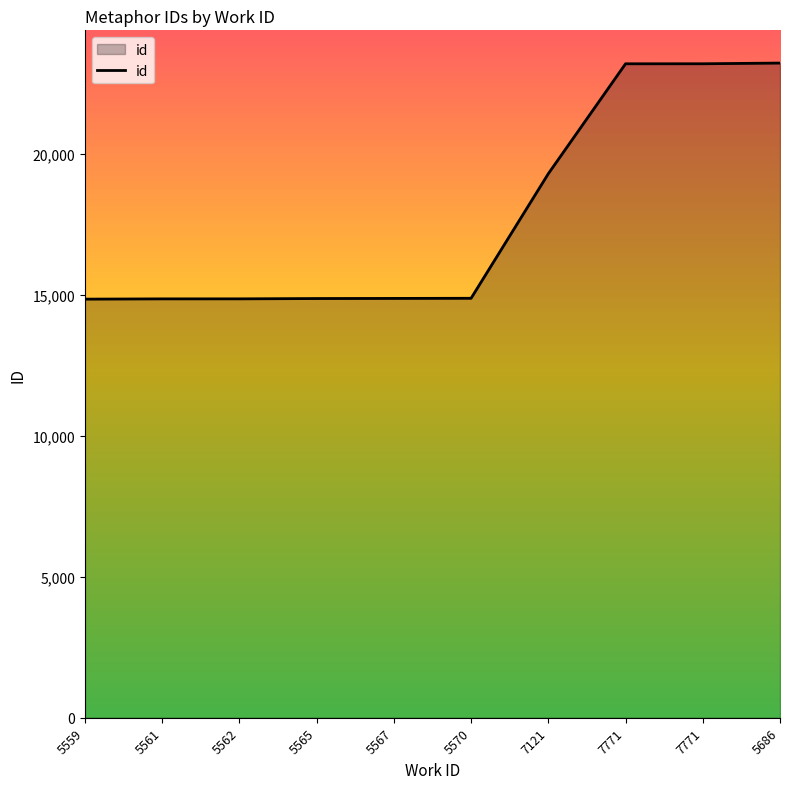

Does the chart display data point markers on the line(s)?

No